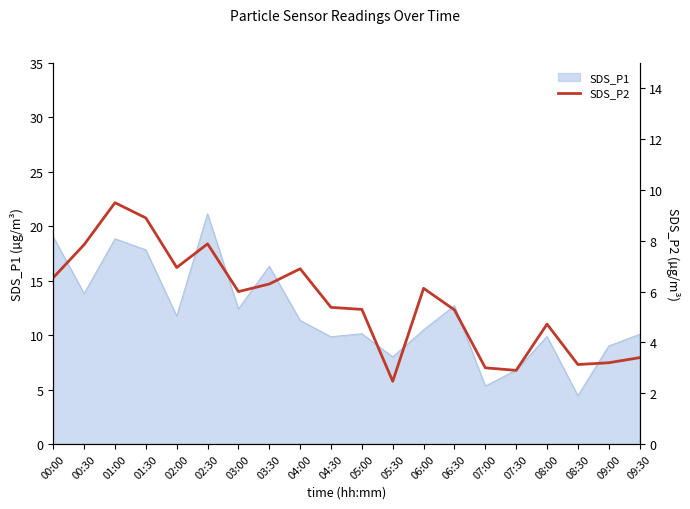

At which label does SDS_P1 reach its minimum?

08:30